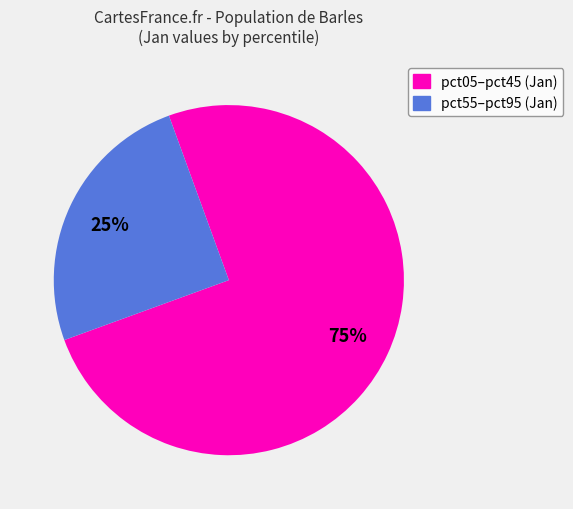

Does any single category account for the majority?

Yes